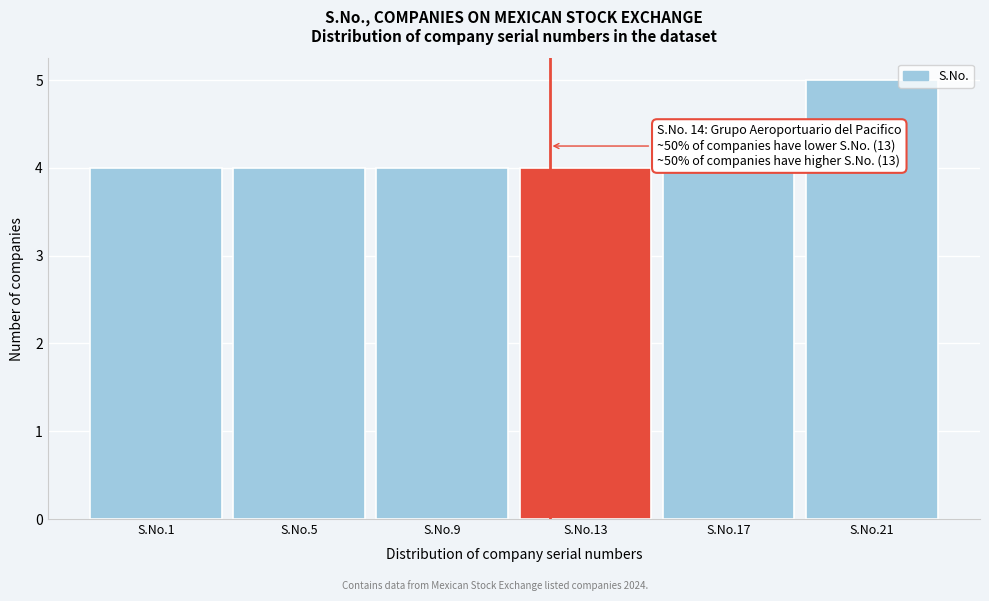

Reading left to right, extract all data points from this chart.

4	4	4	4	4	5